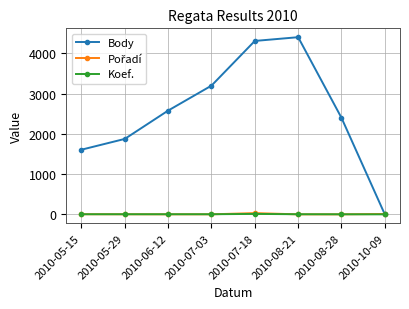

What is the label of the 3rd point from the left?

2010-06-12